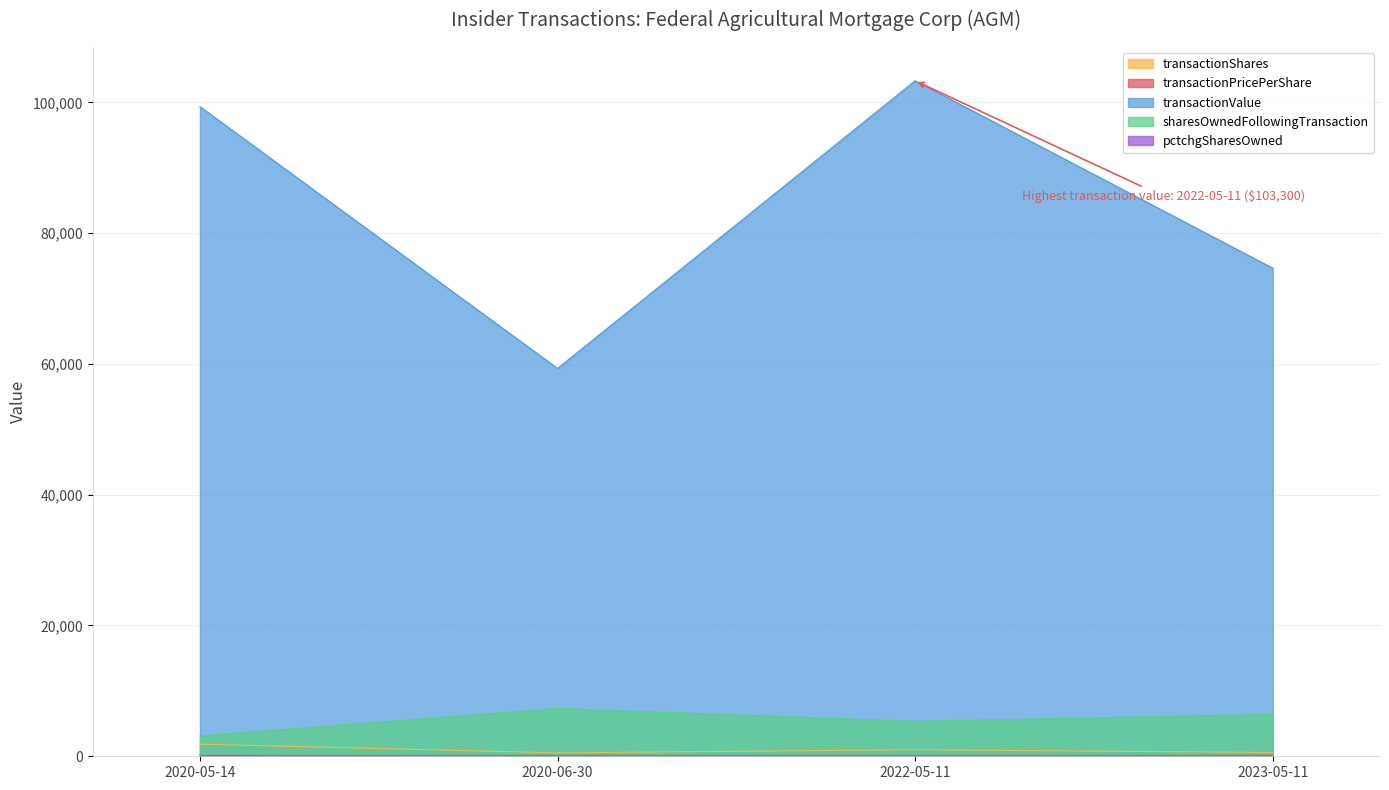

Is the value of transactionShares at 2022-05-11 greater than the value of pctchgSharesOwned at 2022-05-11?

Yes